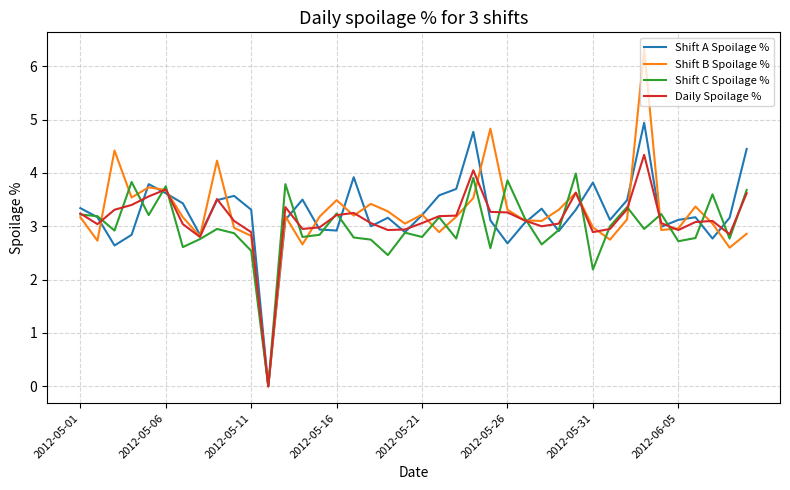

Rank the series by their maximum value, from highest to lowest.

Shift B Spoilage %, Shift A Spoilage %, Daily Spoilage %, Shift C Spoilage %